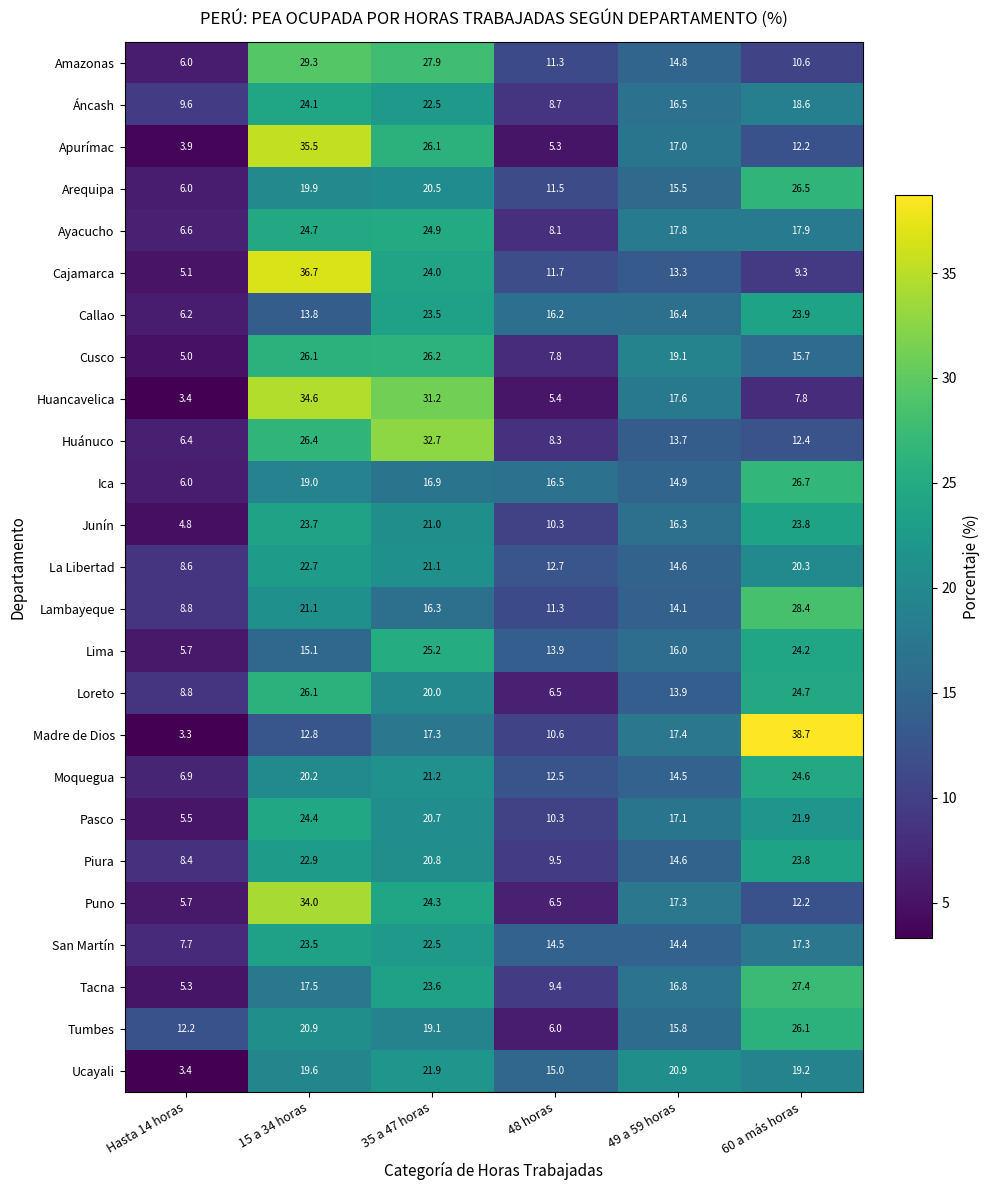

What is the maximum value shown in the chart?

38.7